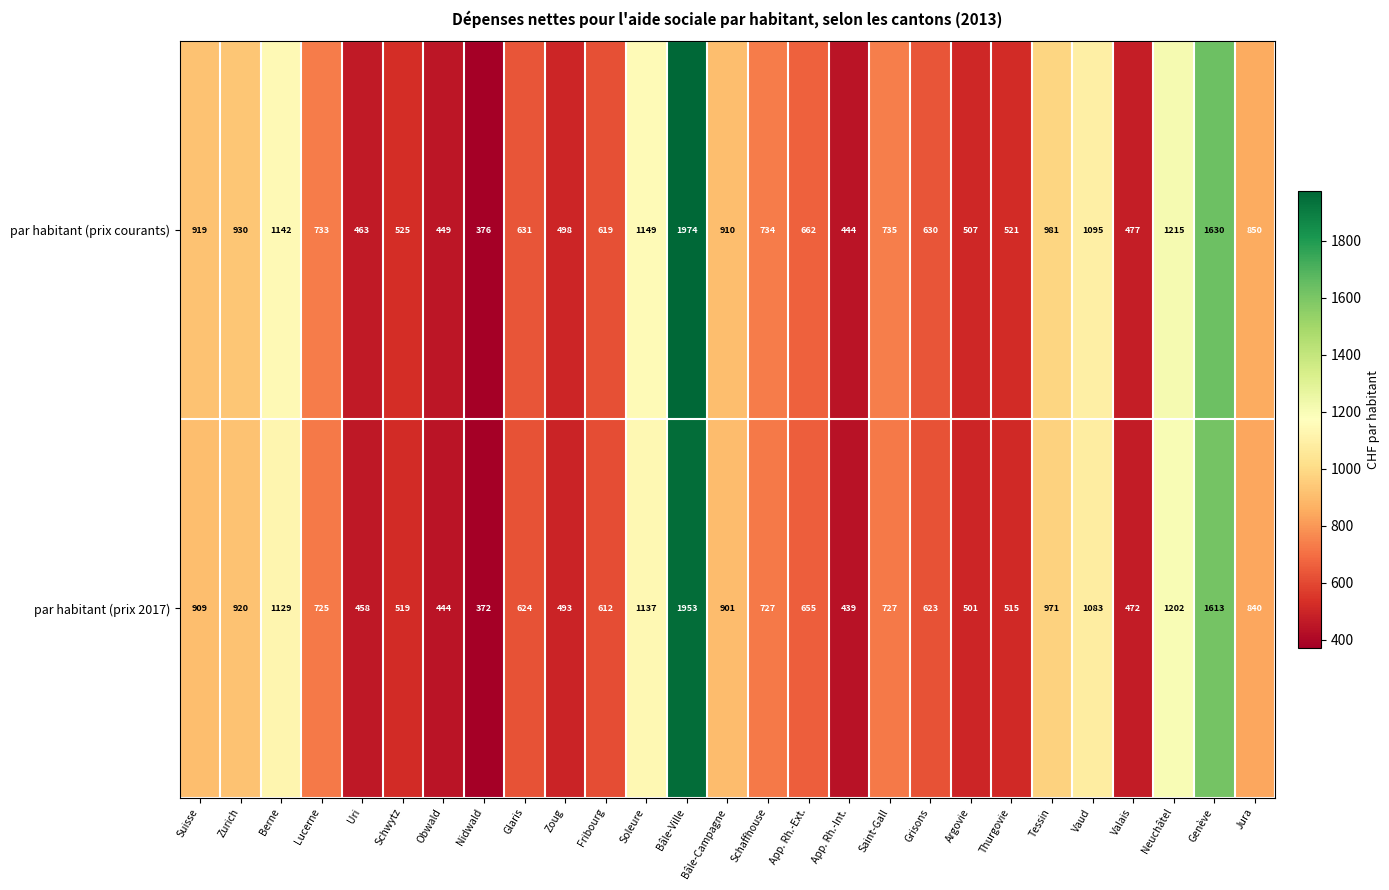

What is the difference between the par habitant (prix 2017) values at Bâle-Ville and Schaffhouse?

1226